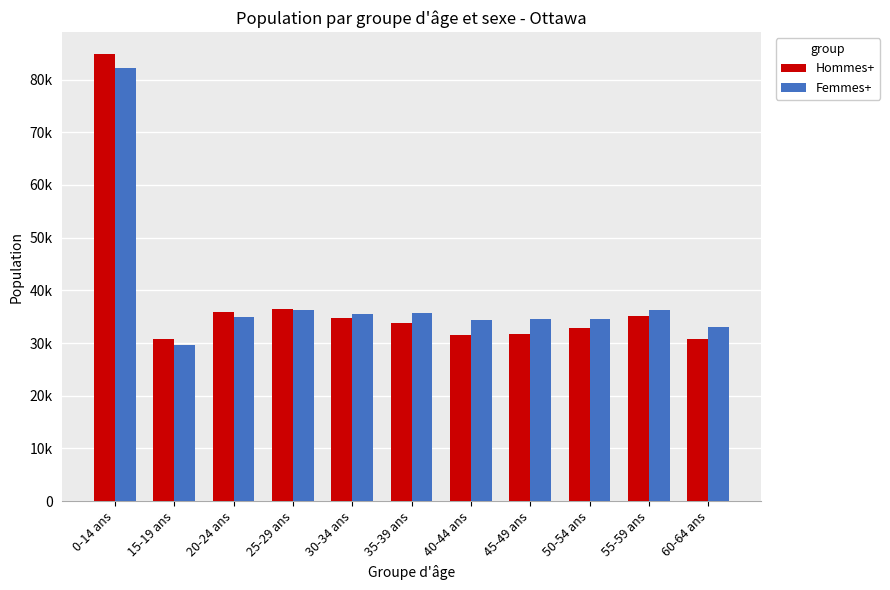

Is the value of Femmes+ at 35-39 ans greater than the value of Hommes+ at 15-19 ans?

Yes